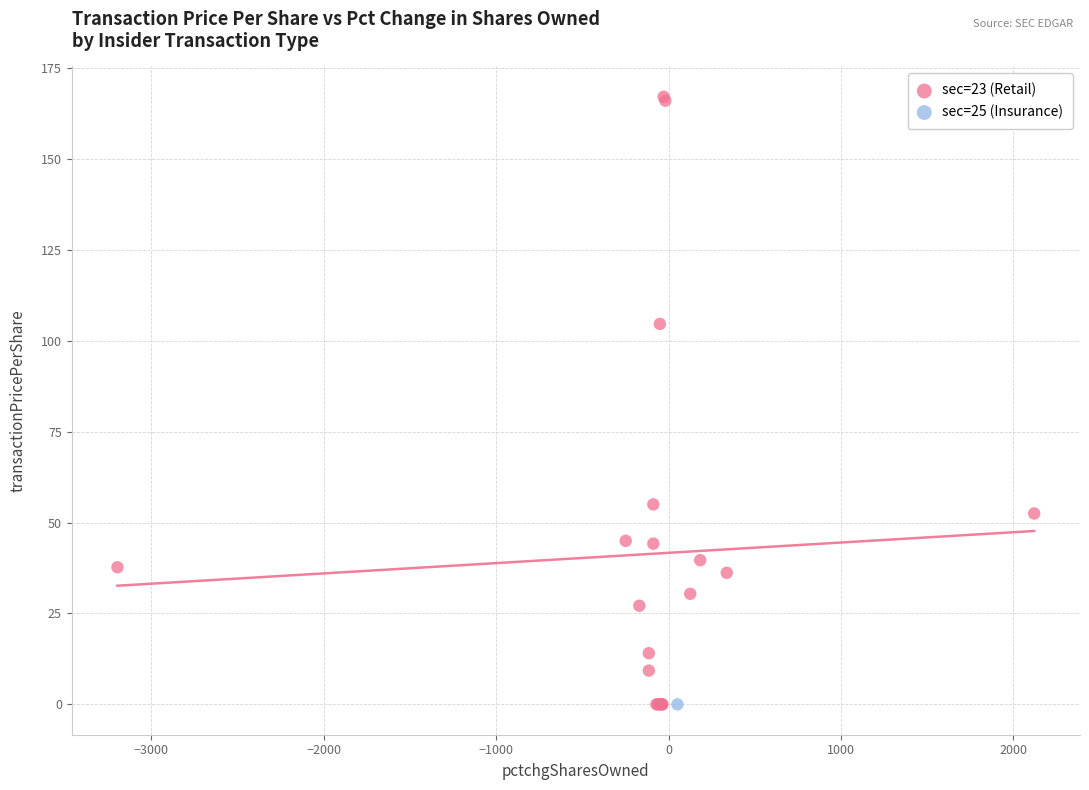

What are all the series names shown in the legend?

sec=23 (Retail), sec=25 (Insurance)